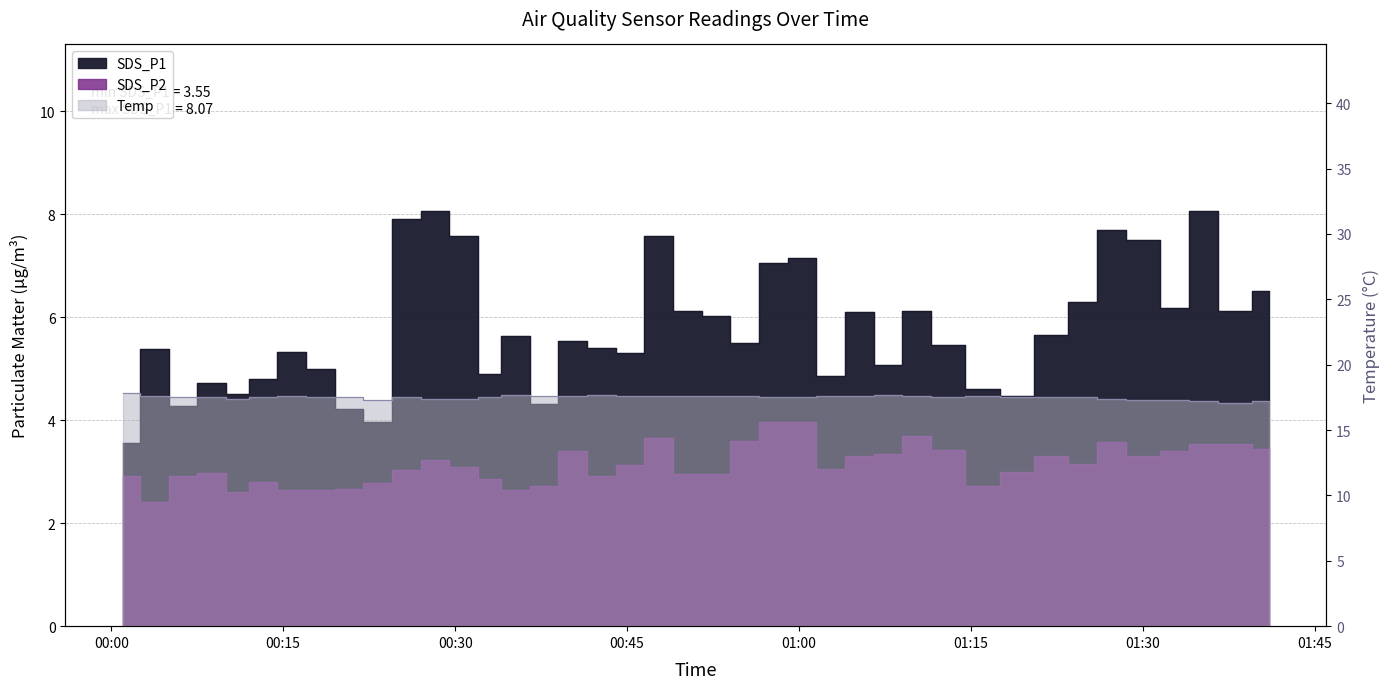

Count the number of data series in this chart.

3